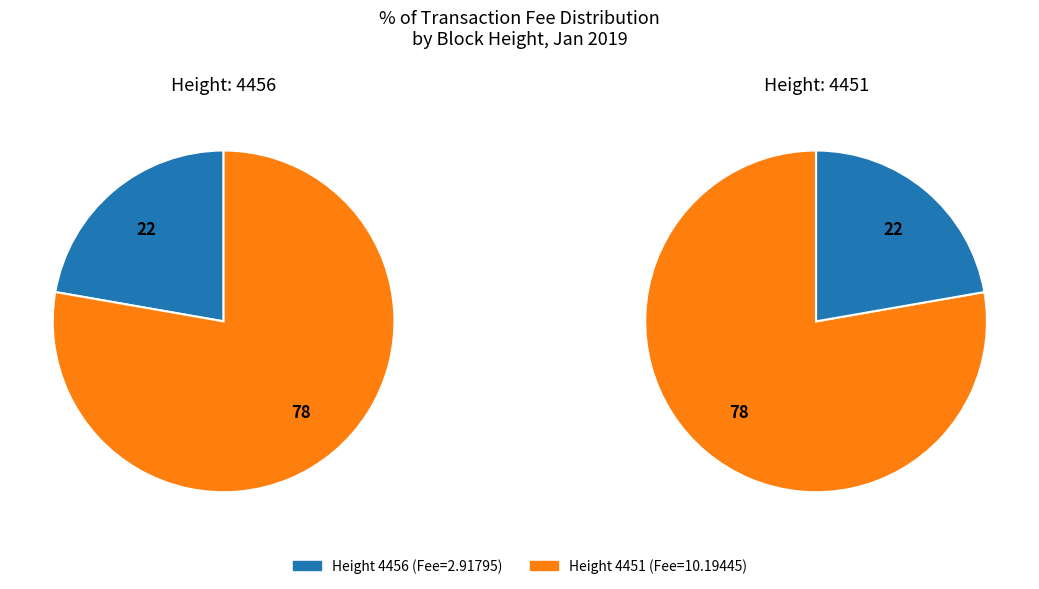

To the nearest percent, what percentage of the pie is 4451?

78%